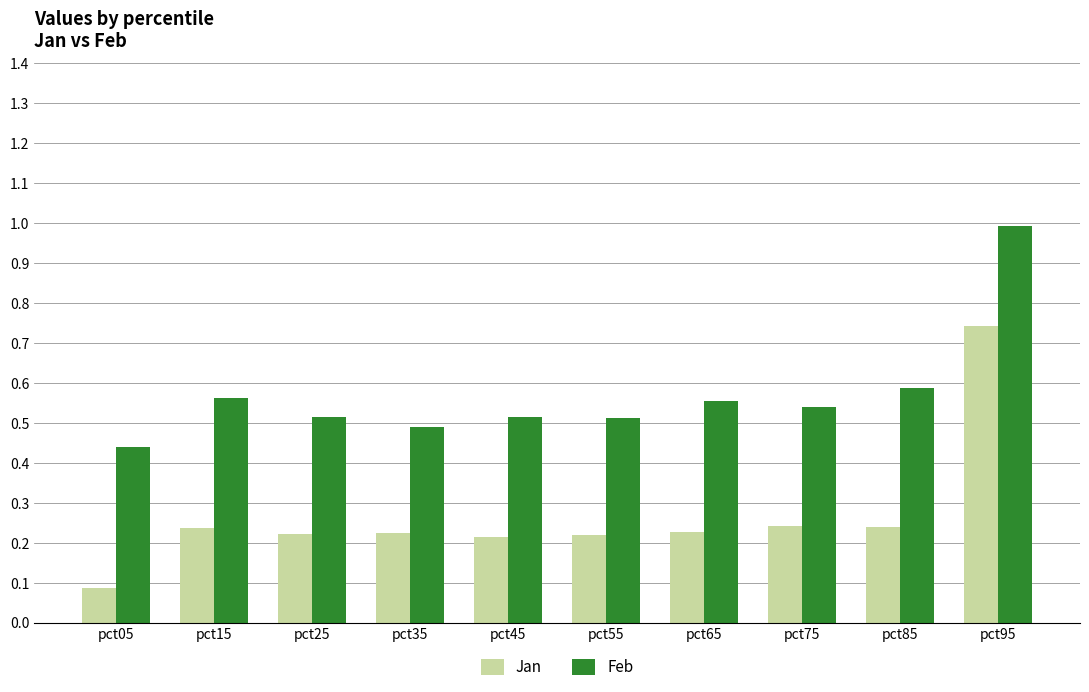

What is the sum of all Jan values?

2.7